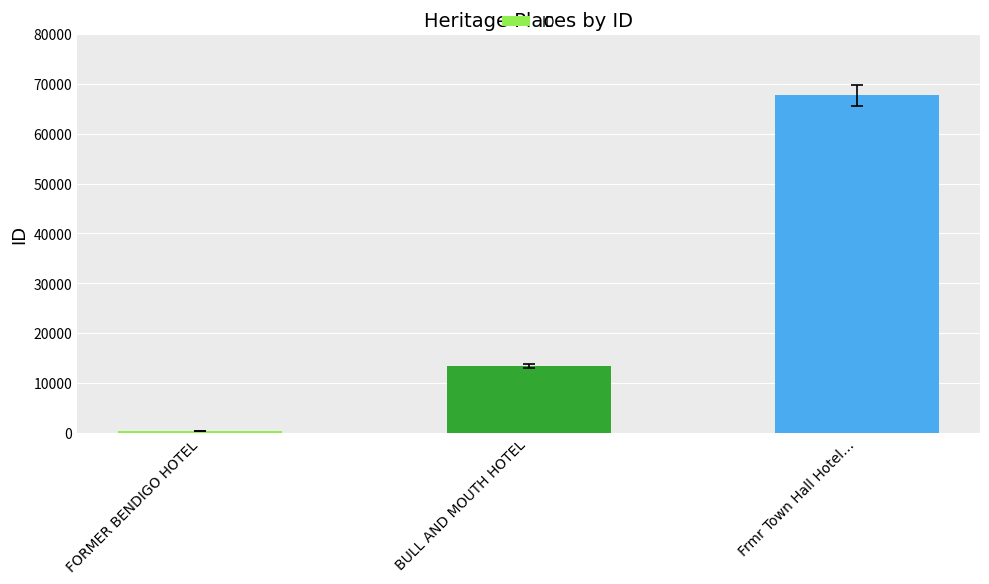

What is the sum of all values?

81502